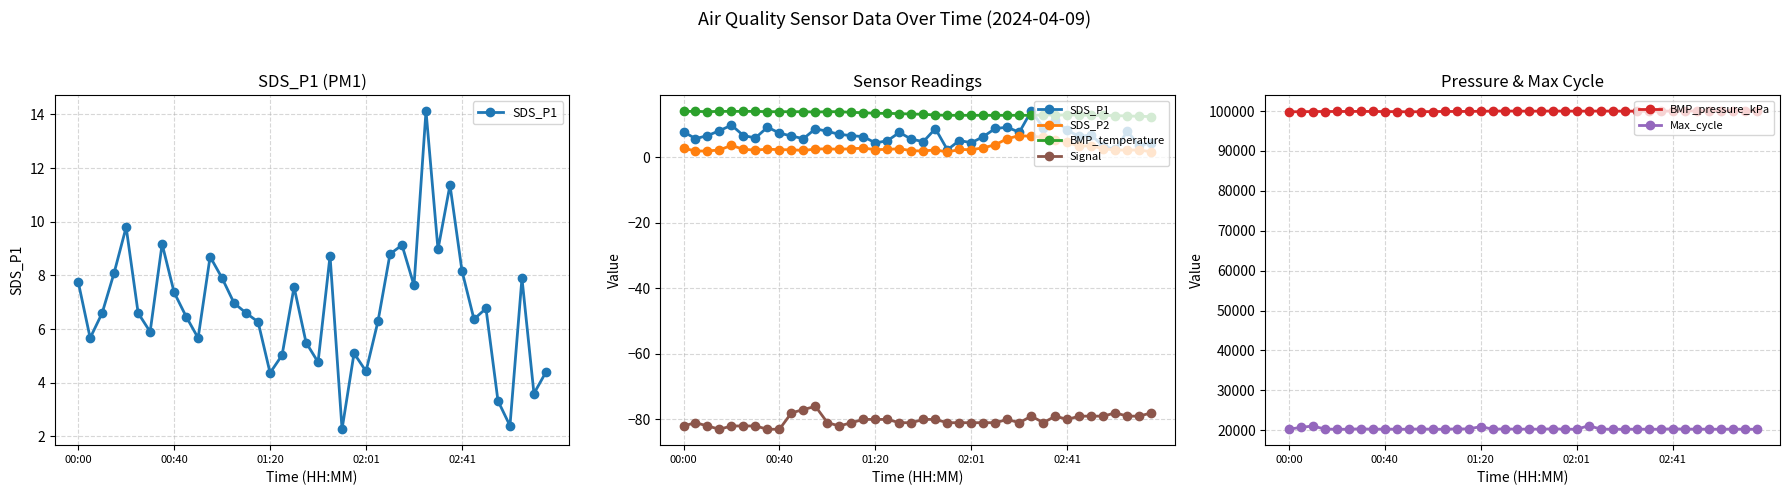

What is the minimum value shown in the chart?

-83.0